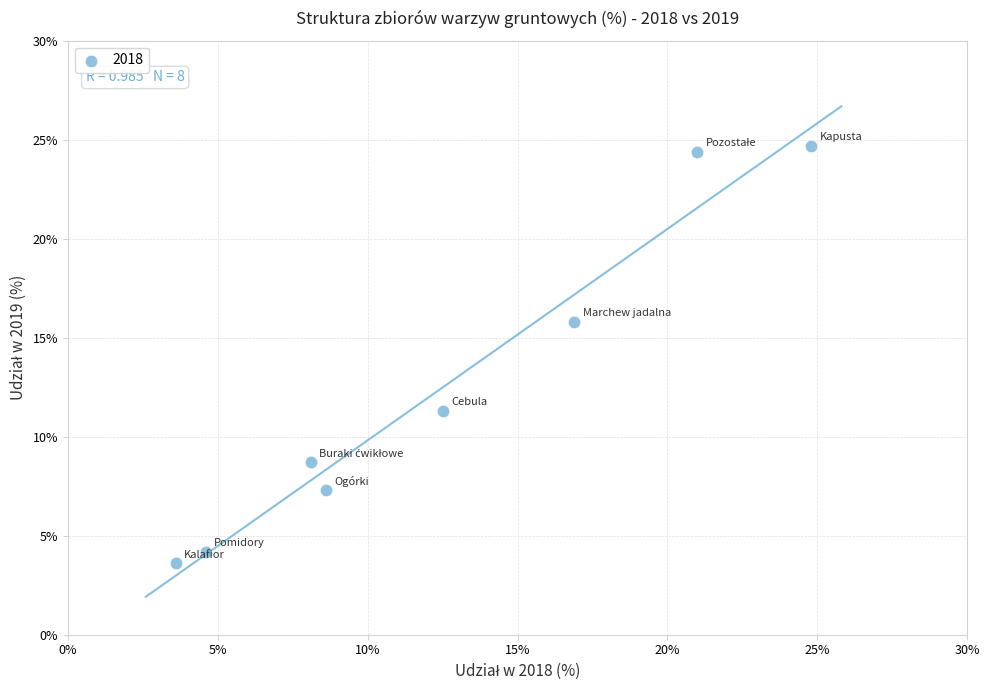

What Y value in the scatter plot is closest to 14?

15.8